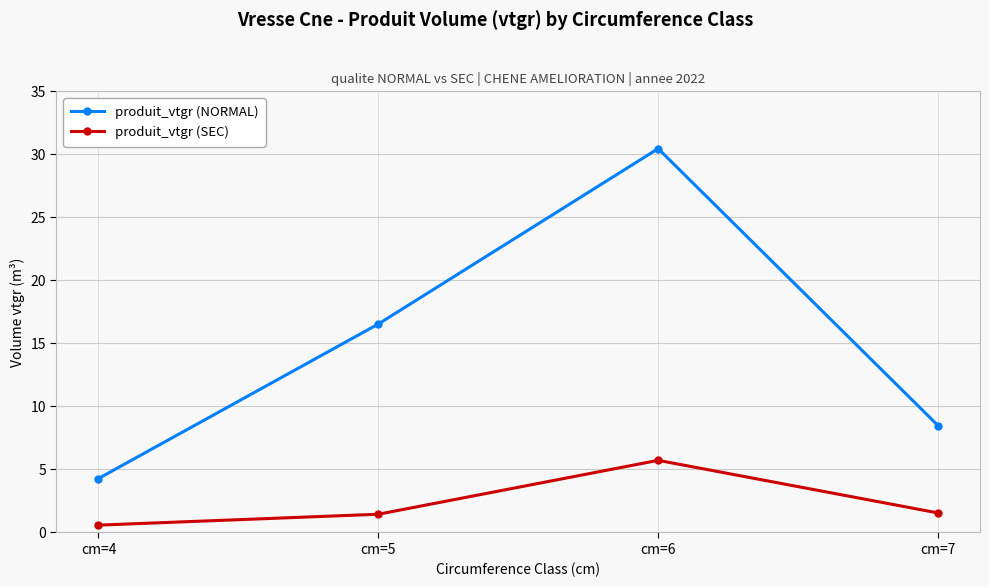

The produit_vtgr (SEC) series shows 9.7 at cm=6. True or false?

False